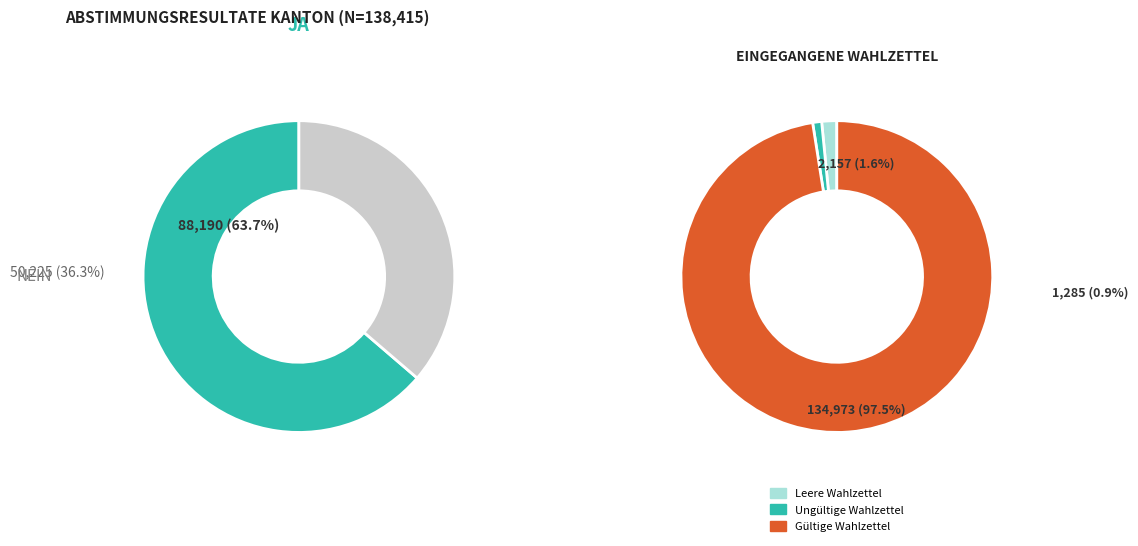

The Ja slice represents 64% of the pie. True or false?

True